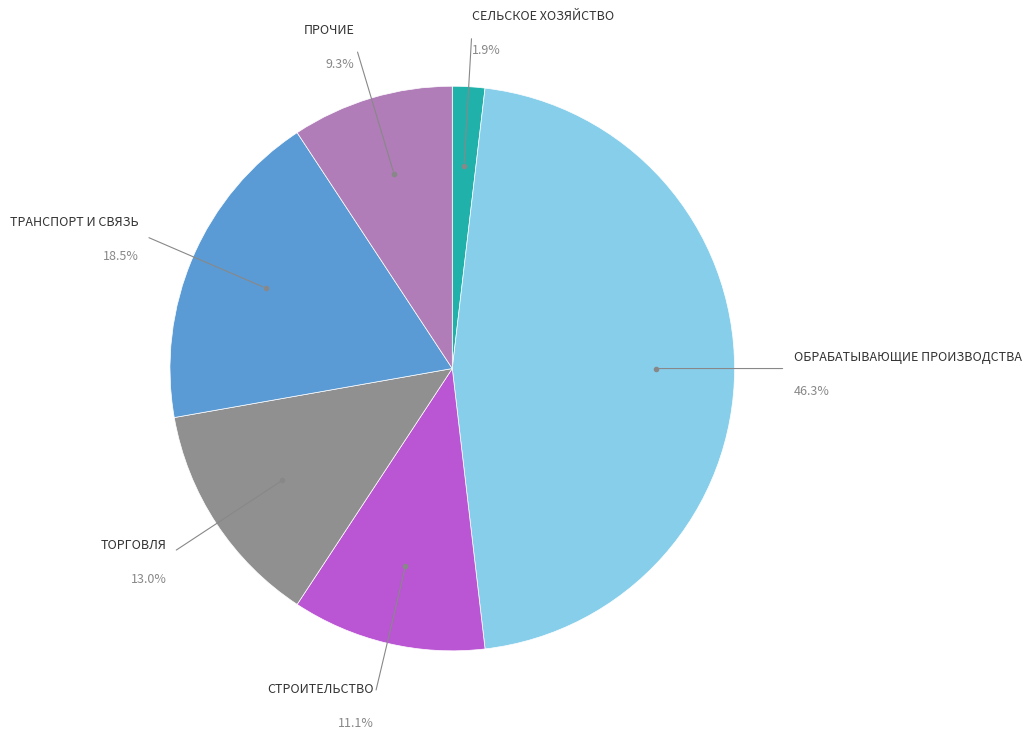

To the nearest percent, what is the average slice percentage?

17%